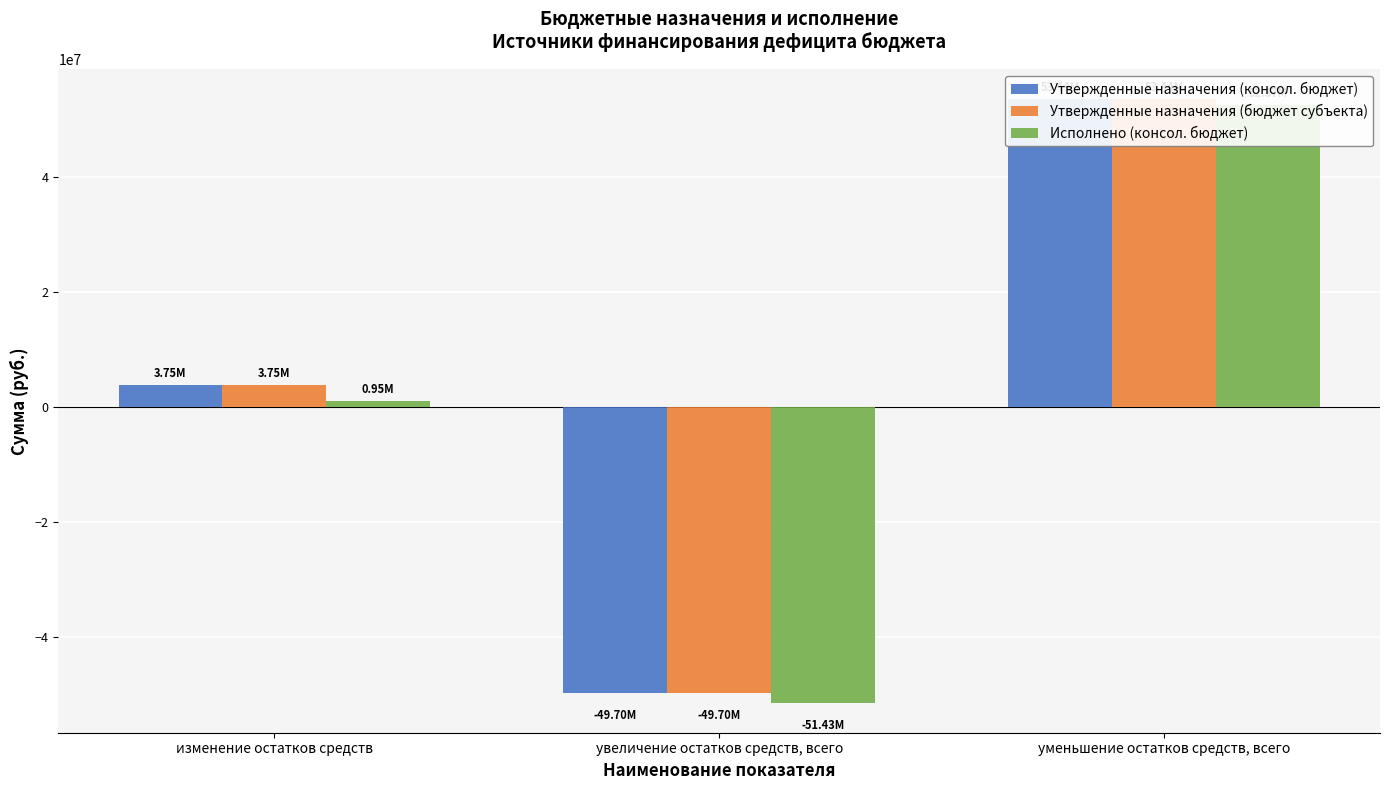

List the series in order of their peak value, lowest first.

Исполнено (консол. бюджет), Утвержденные назначения (консол. бюджет), Утвержденные назначения (бюджет субъекта)